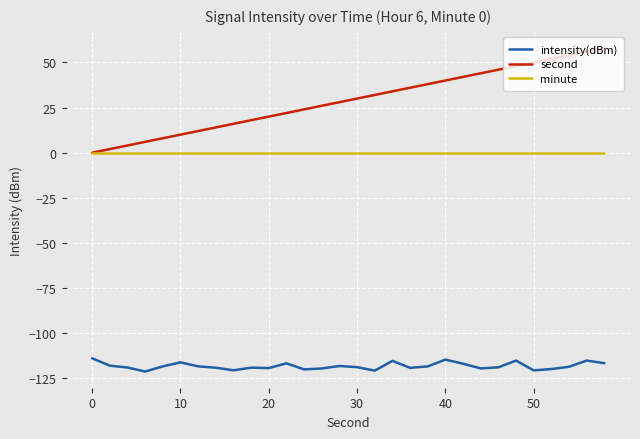

What is the highest value of the intensity(dBm) series?

-113.9